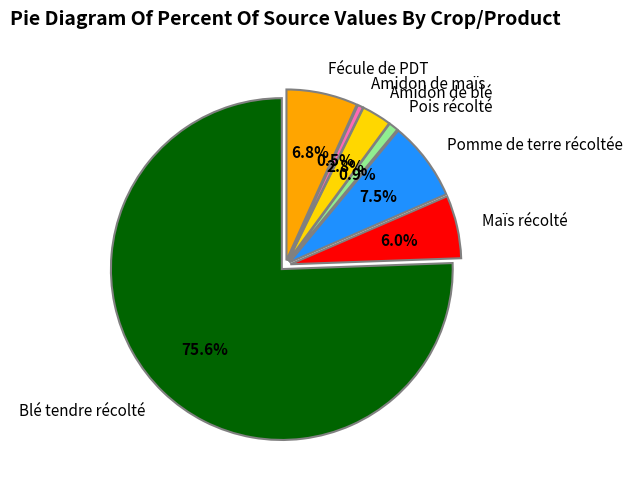

Which category accounts for the majority?

Blé tendre récolté